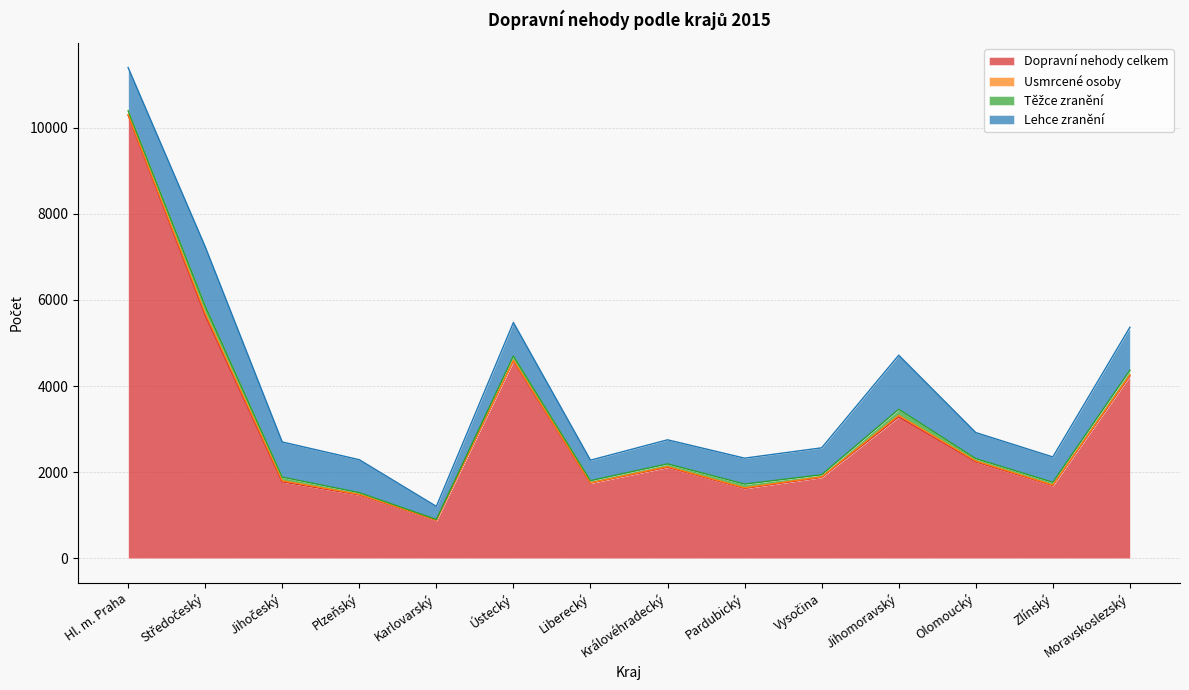

What is the spread (max minus min) of values at Vysočina?

1866